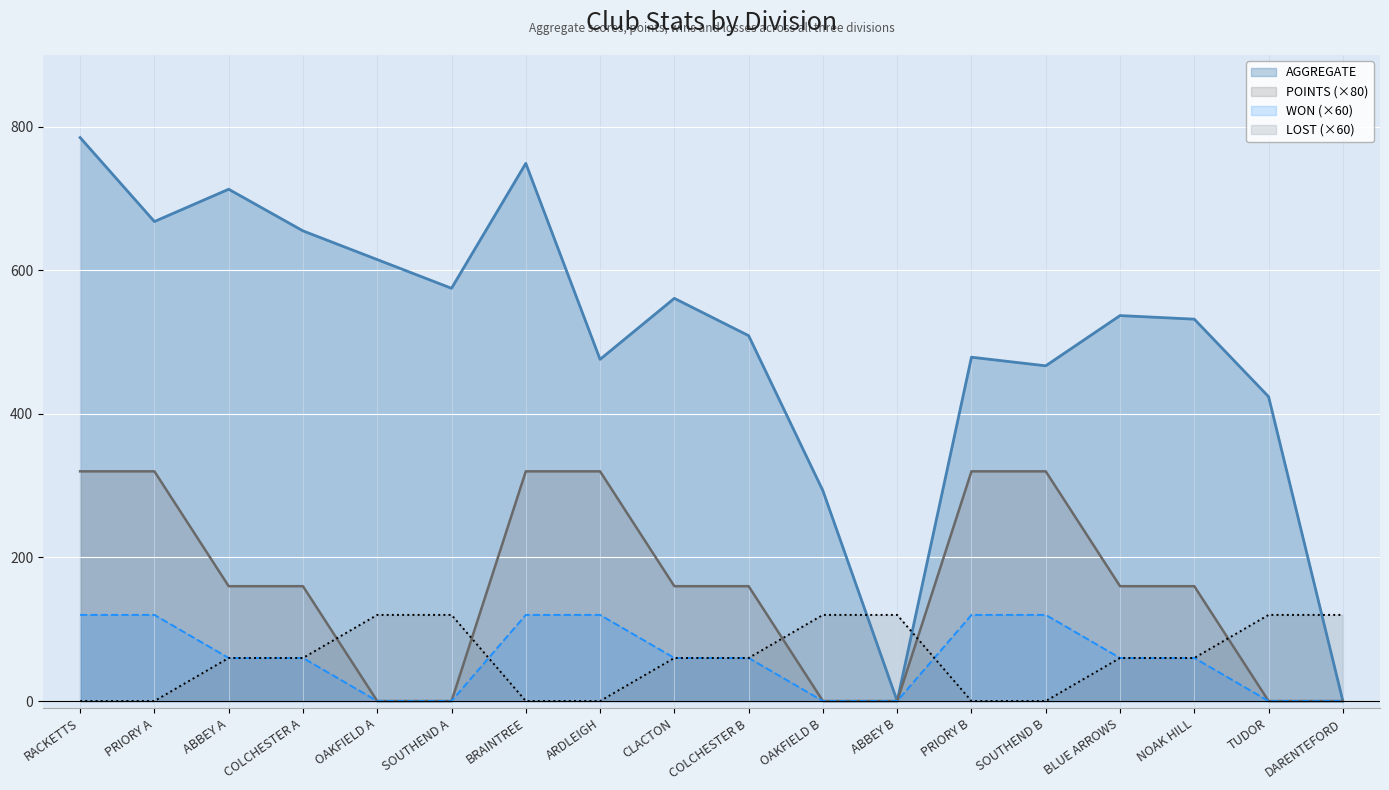

What is the spread (max minus min) of values at ABBEY B?

120